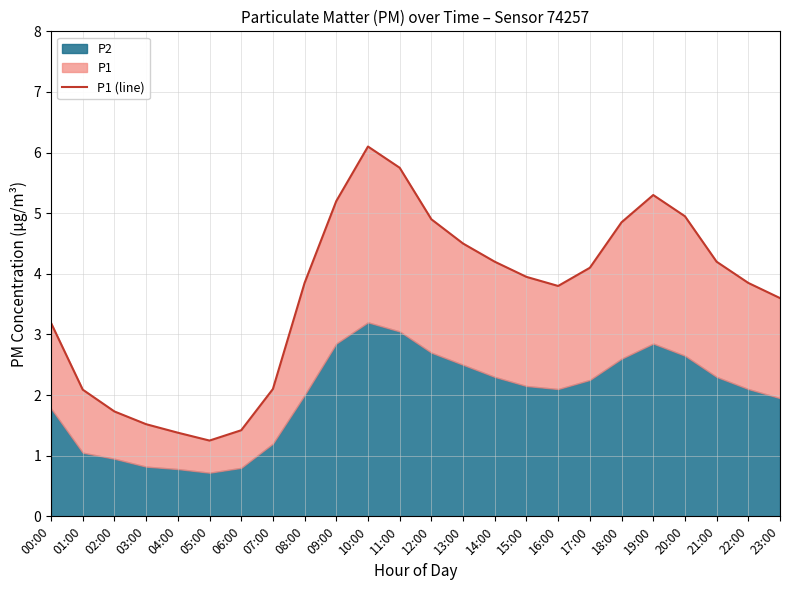

Between 01:00 and 19:00, which is larger?

19:00